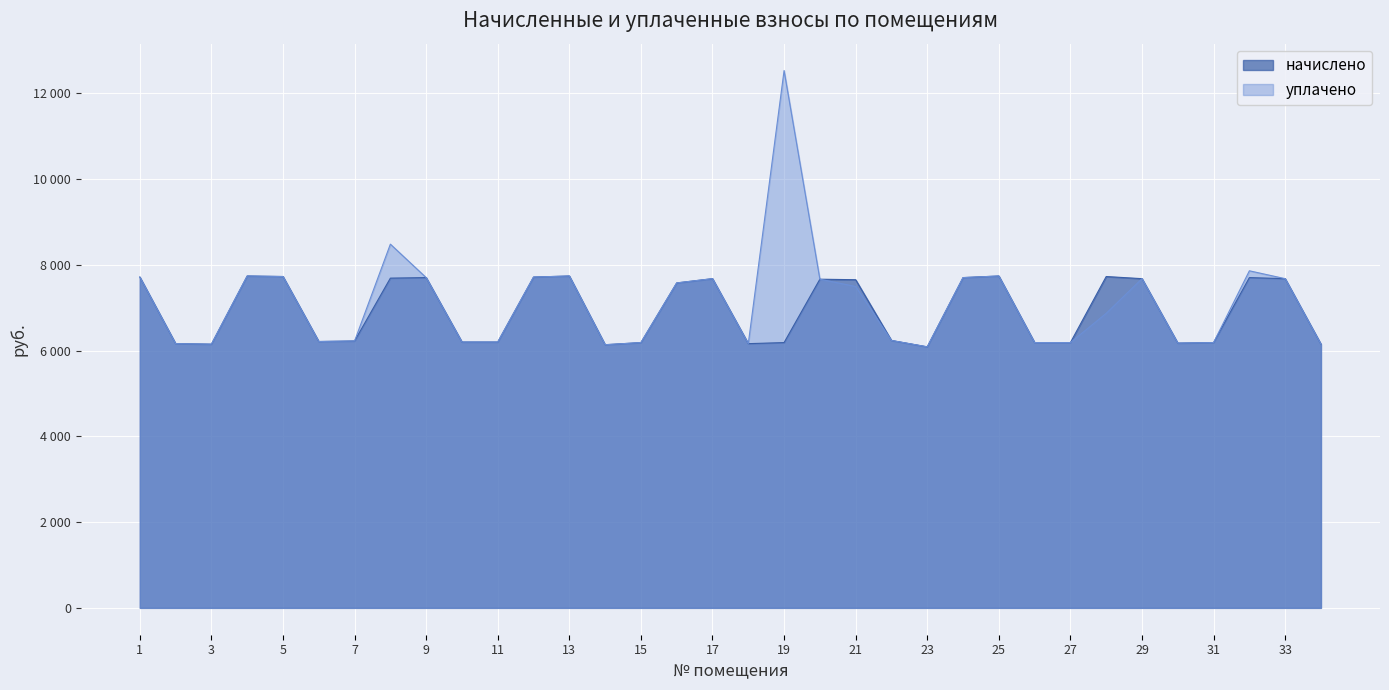

At how many categories does at least one series exceed 7598?

17